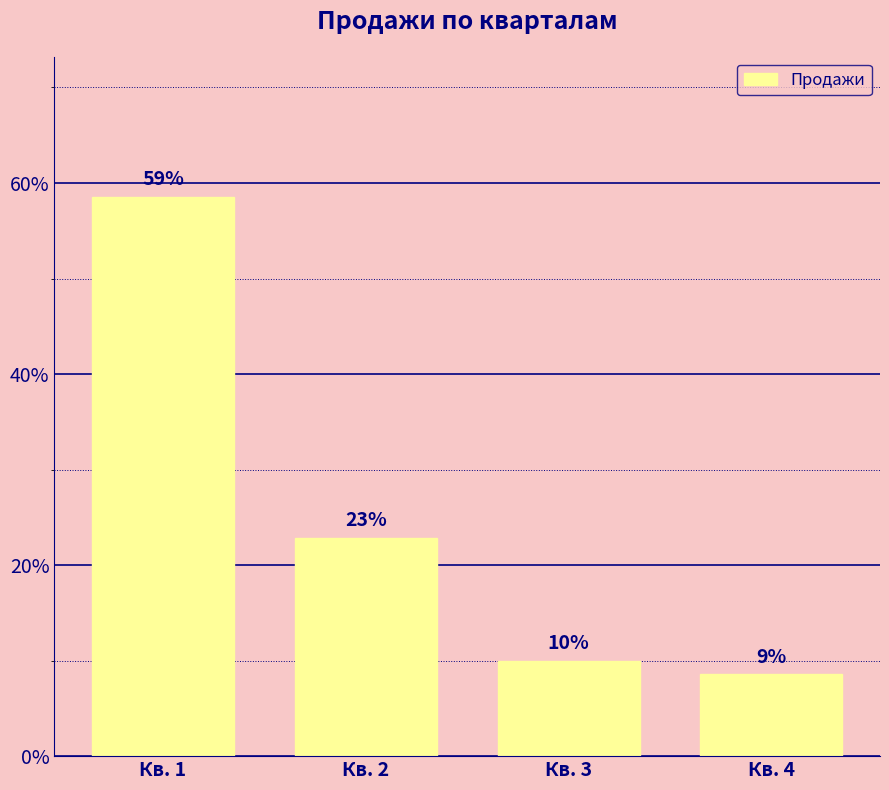

What is the average value?

25.0